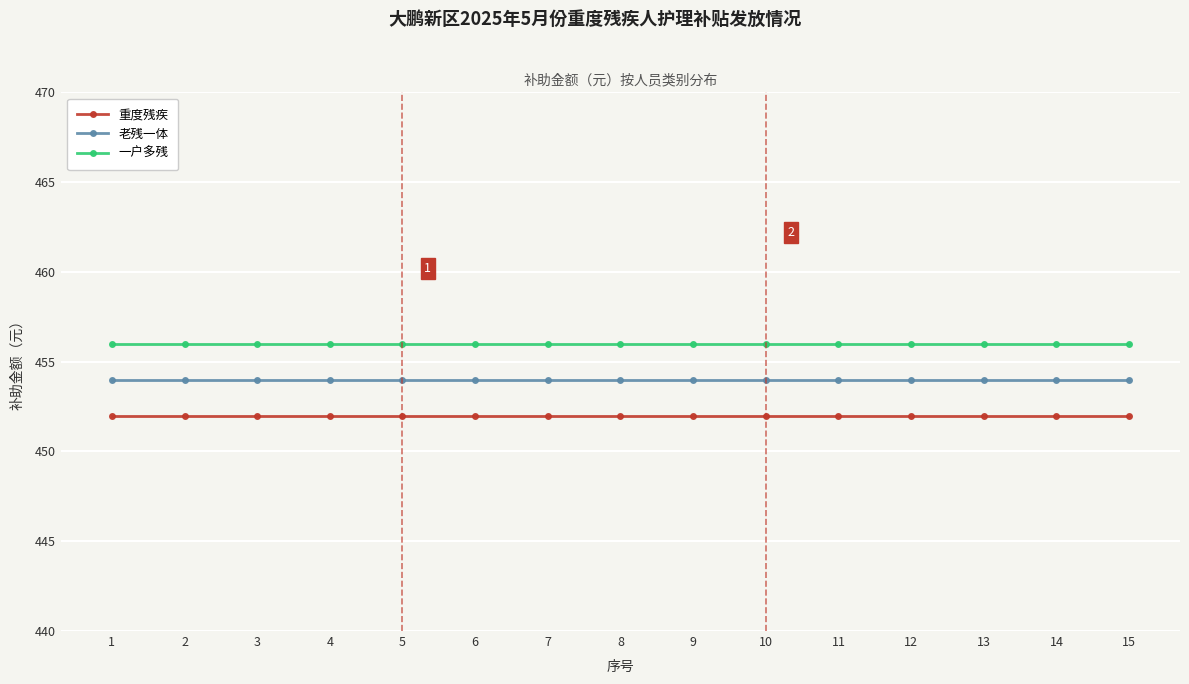

What is the highest value of the 老残一体 series?

454